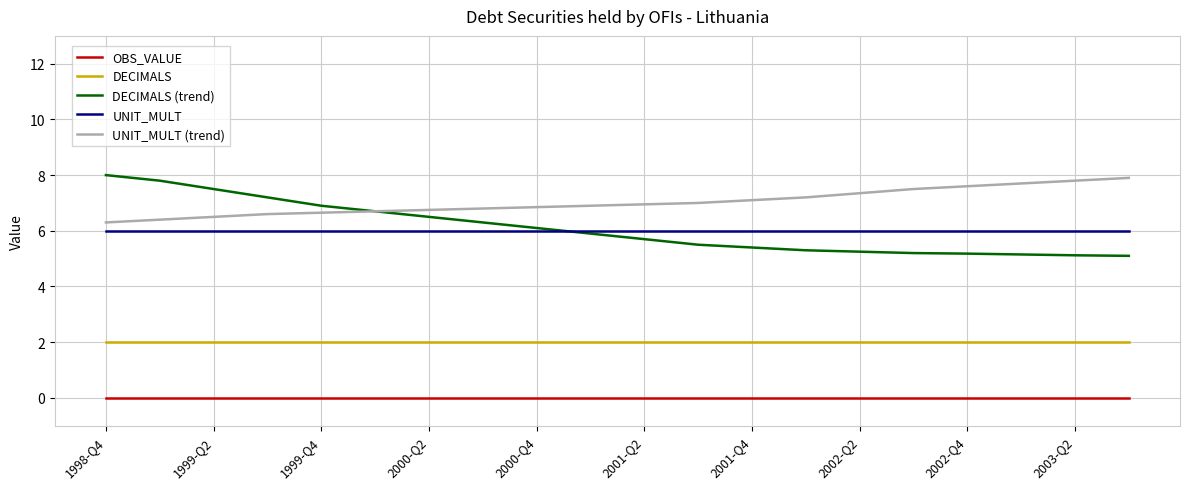

True or false: UNIT_MULT and OBS_VALUE cross at least once.

False